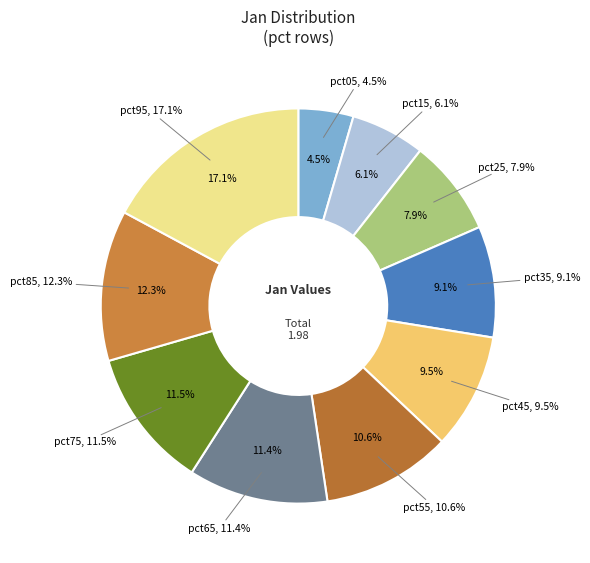

What is the change in value from pct15 to pct55?

+0.1